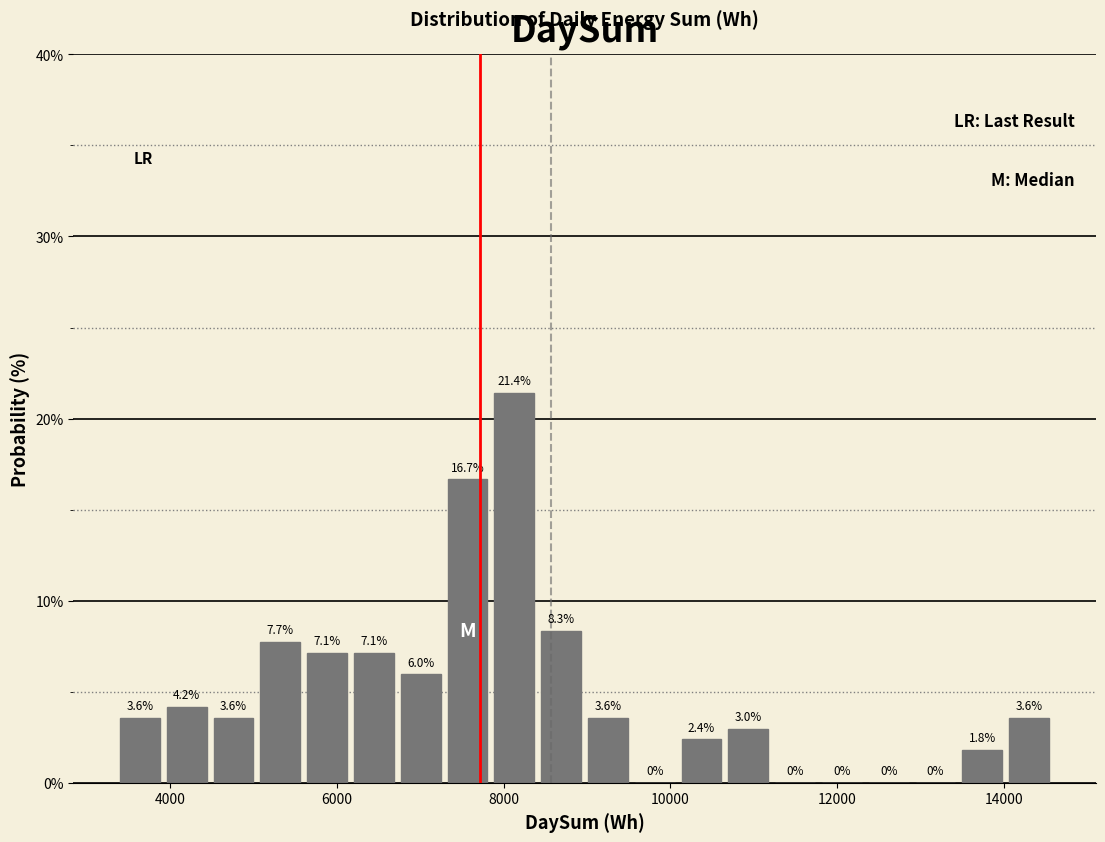

Read against the x-axis, roughly where is the centre of the tallest bar?

8200